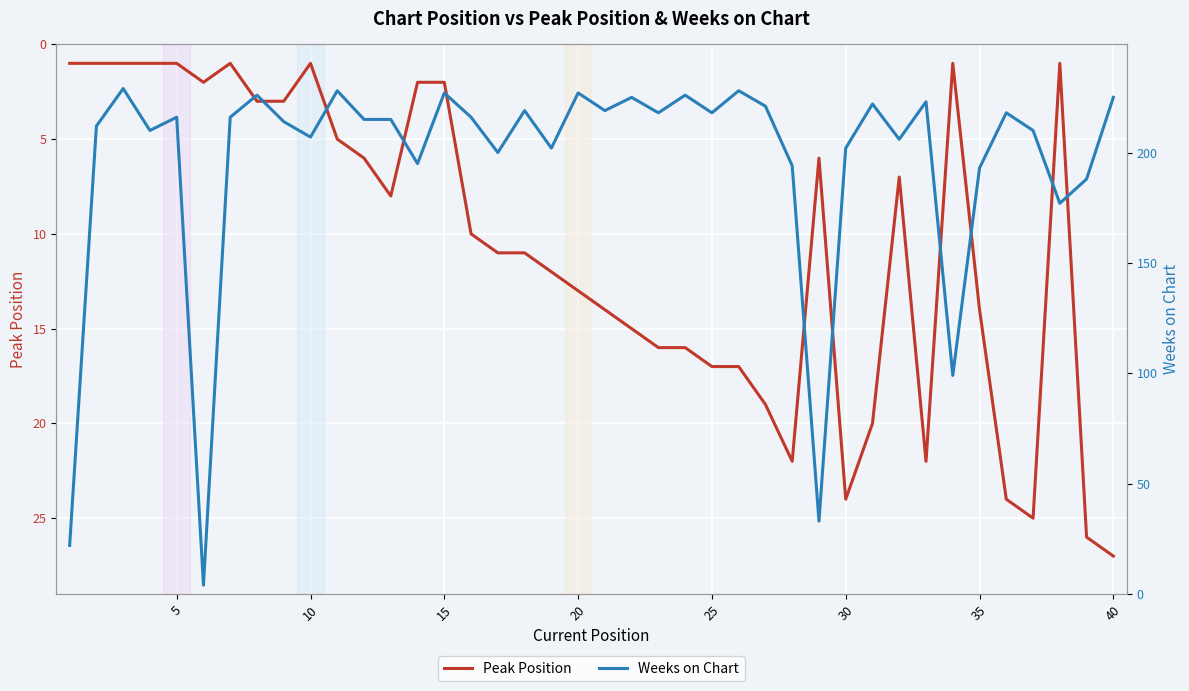

List the series in order of their overall mean, highest first.

Weeks on Chart, Peak Position